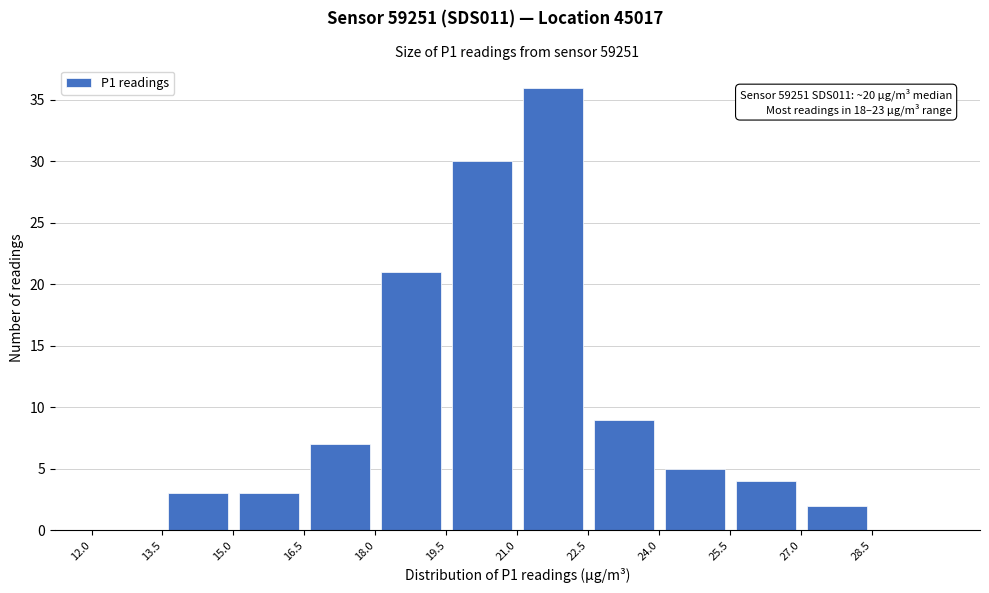

Which range on the x-axis has the tallest bar?

21.0 to 22.5